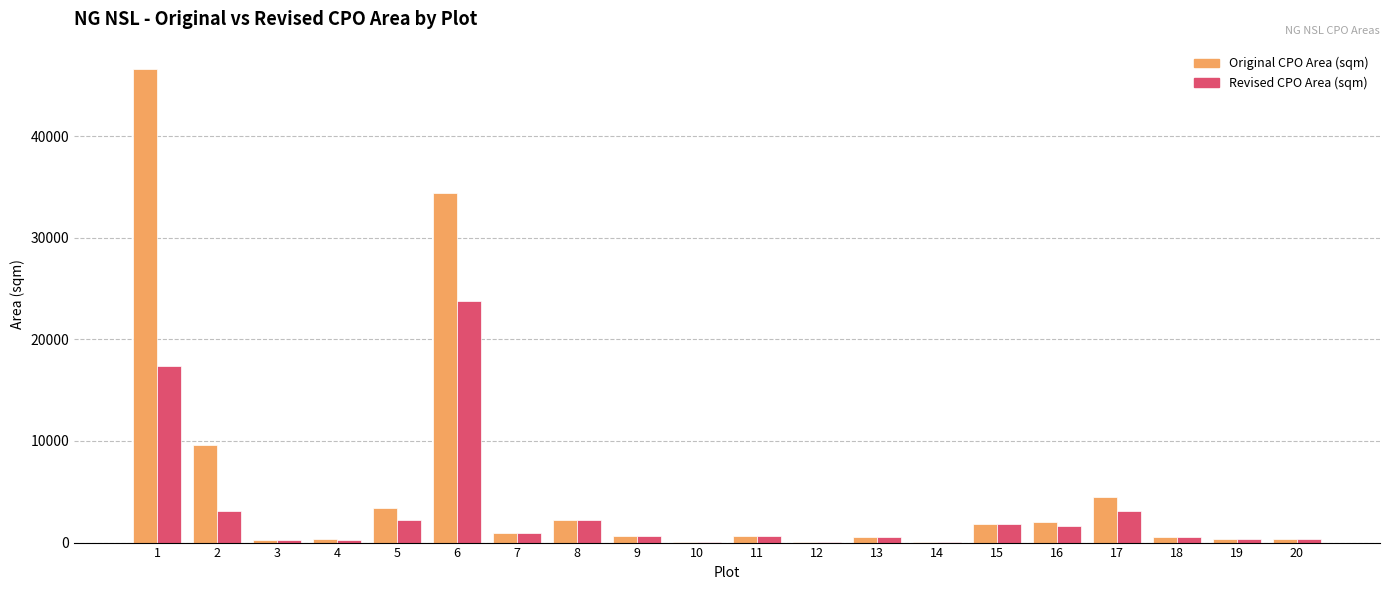

Which series has the largest range (max minus min)?

Original CPO Area (sqm)